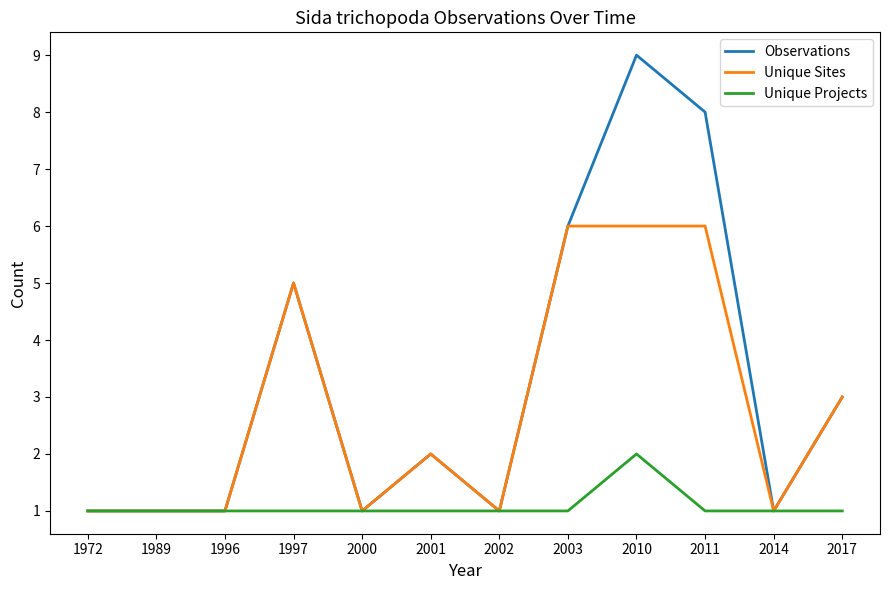

What is the difference between the maximum and minimum values in the Unique Sites series?

5